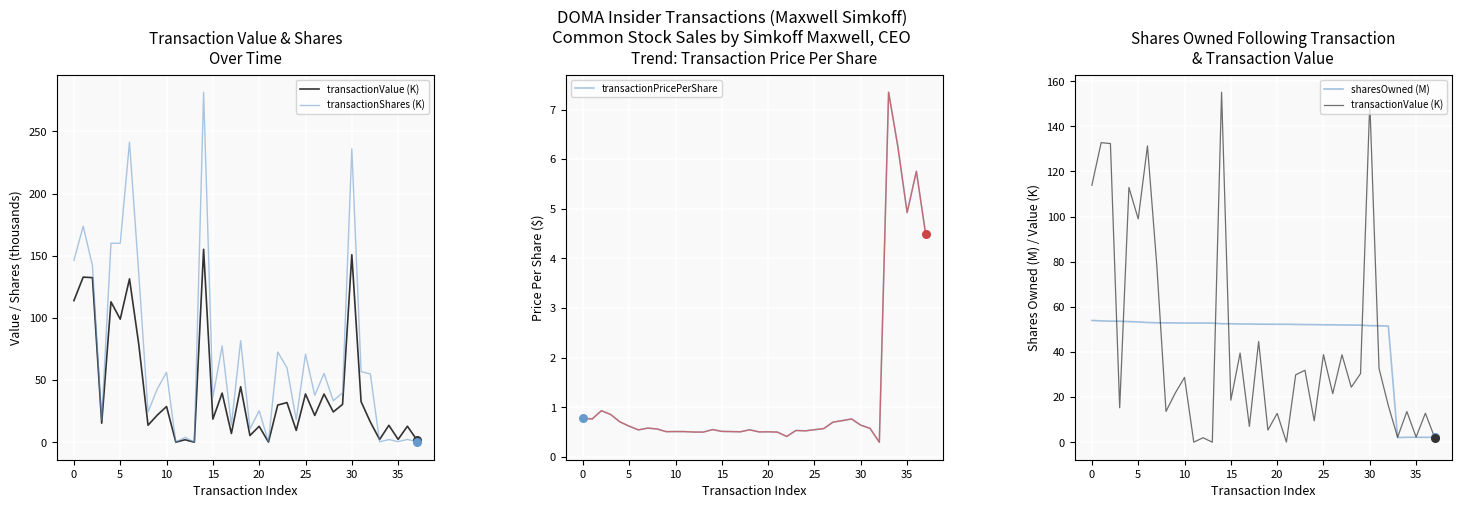

What are all the series names shown in the legend?

transactionValue (K), transactionShares (K), transactionPricePerShare, sharesOwned (M)